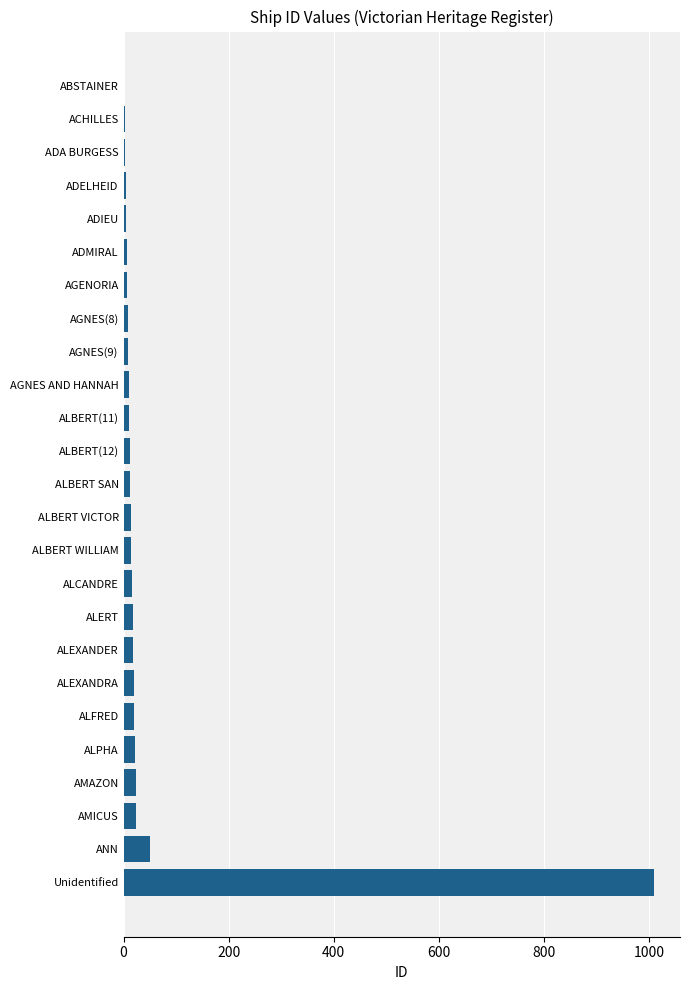

Read the value at AMICUS.

24